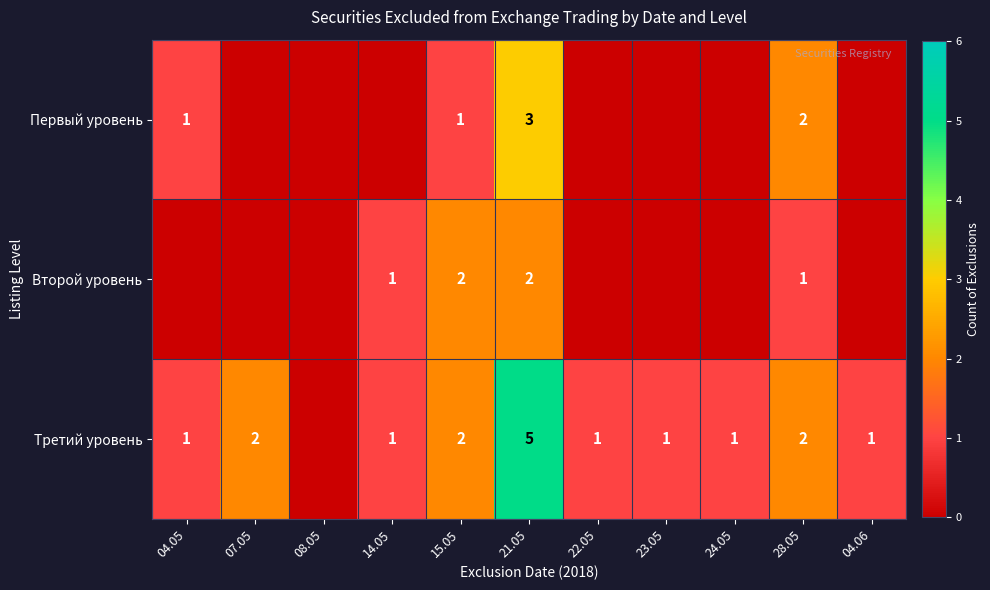

What is the total value across all series at 15.05?

5